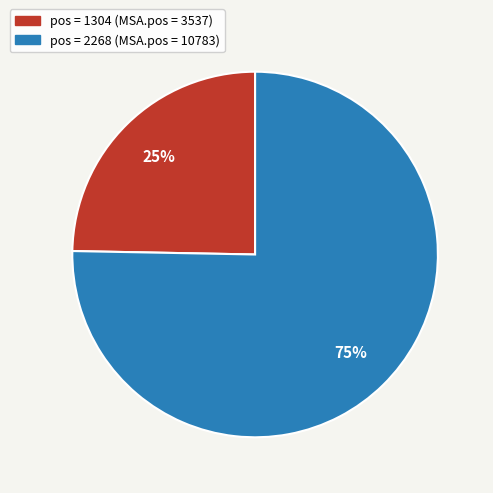

Does any single category account for the majority?

Yes